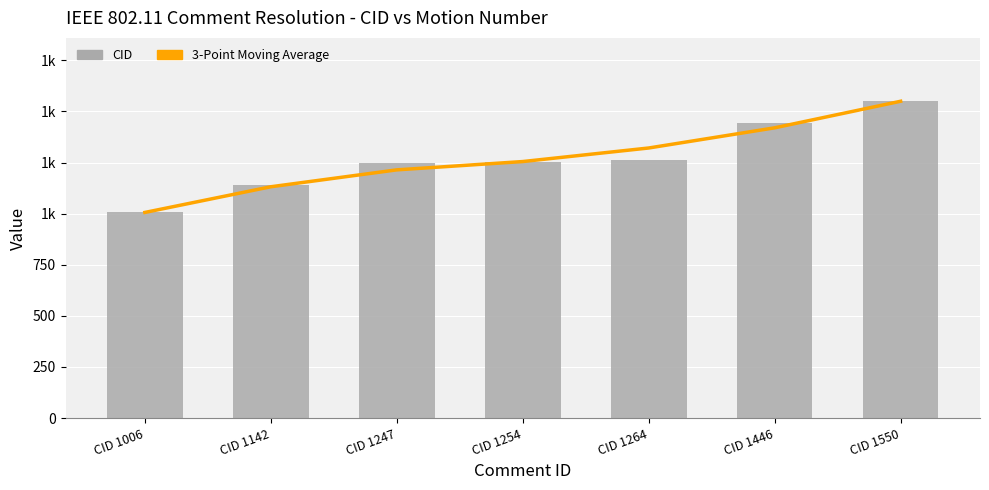

Which series has the largest range (max minus min)?

3-Point Moving Average